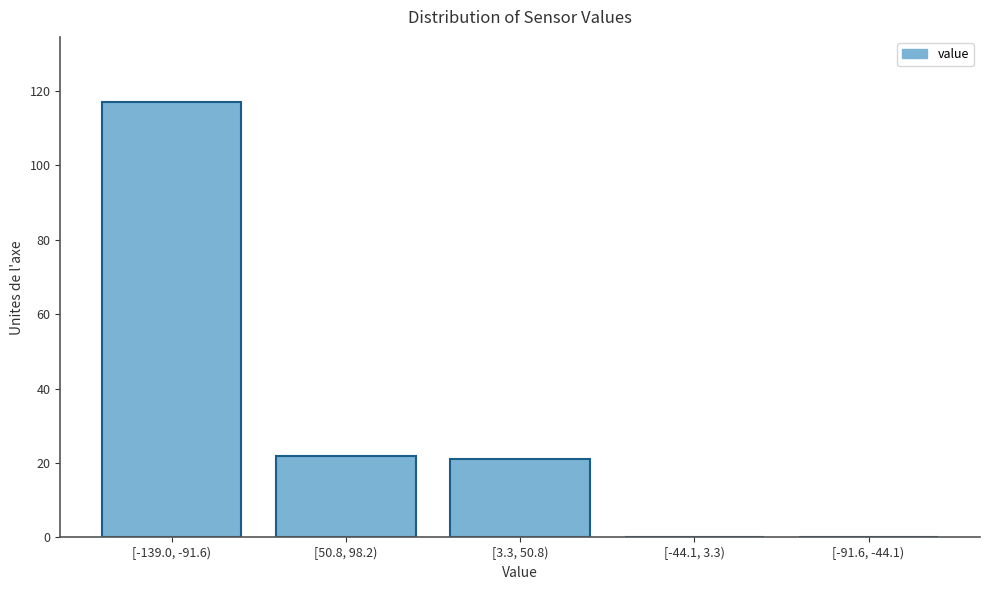

Reading left to right, transcribe all the data shown in this chart.

[-139.0, -91.6)=117	[50.8, 98.2)=22	[3.3, 50.8)=21	[-44.1, 3.3)=0	[-91.6, -44.1)=0